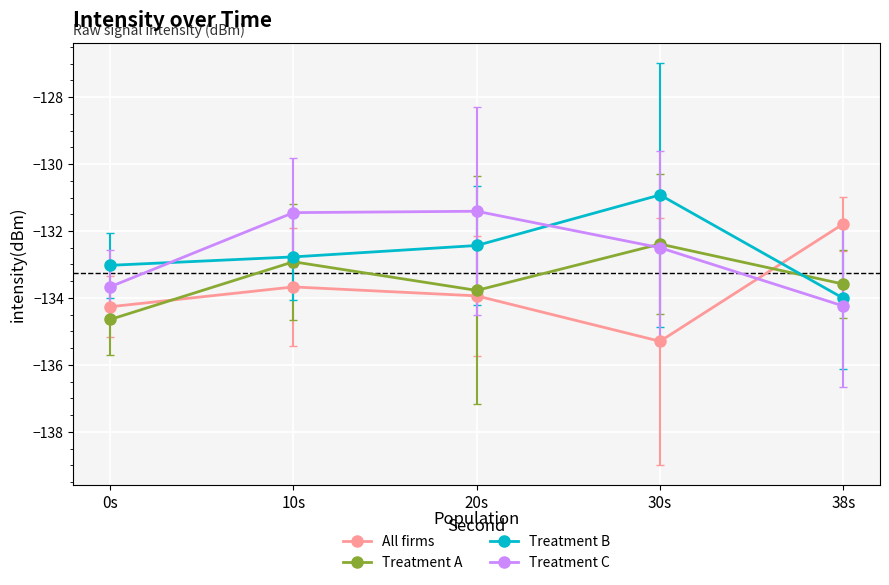

What is the difference between the highest and lowest values at 20s?

2.5